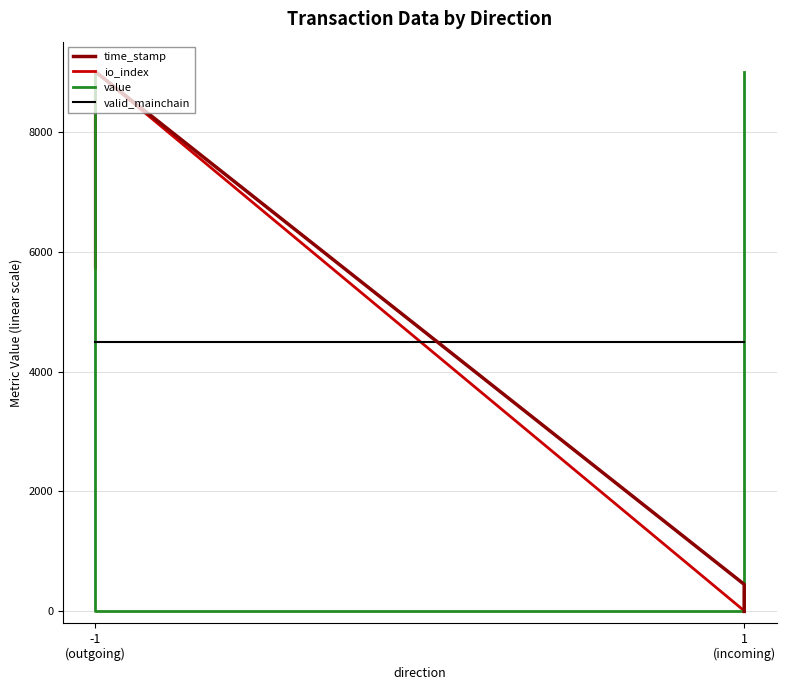

The valid_mainchain series shows 2294.6 at -1 (outgoing). True or false?

False